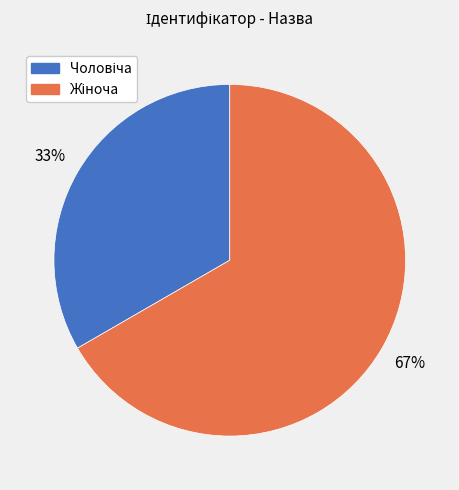

To the nearest percent, what is the average slice percentage?

50%